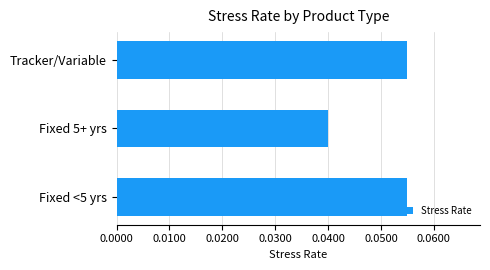

At which category does the chart reach its minimum across all series?

Fixed 5+ yrs